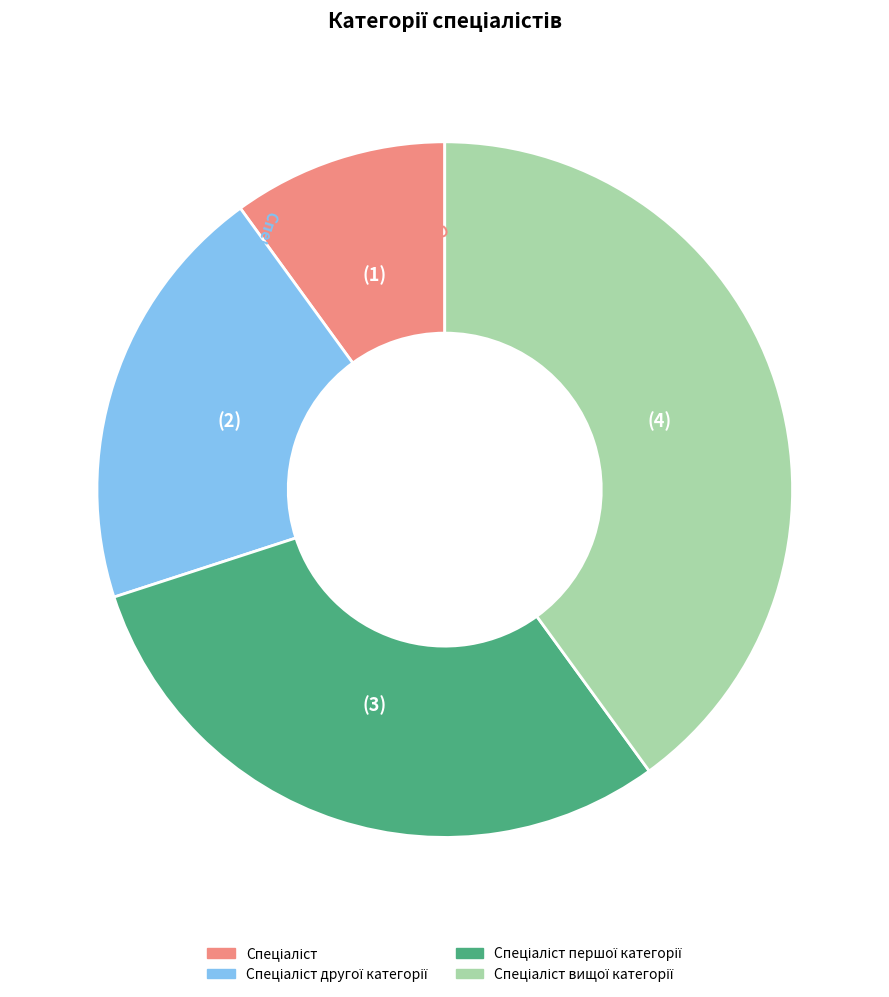

Is there a majority slice in this chart?

No